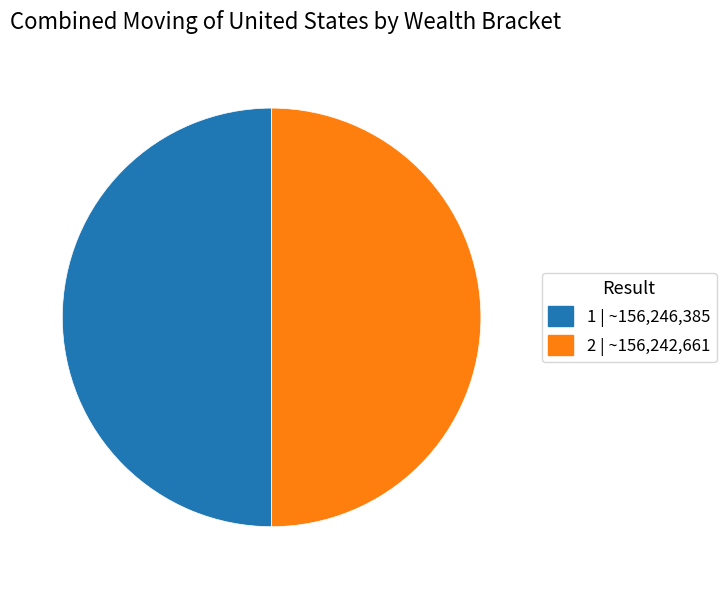

Do 2 | ~156,242,661 and 1 | ~156,246,385 together represent more than half of the pie?

Yes